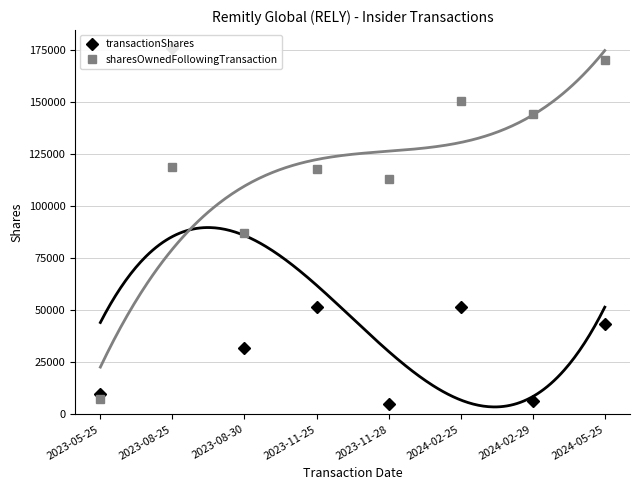

Reading left to right, what are all the values shown in this chart?

transactionShares: 9801	175914	31622	51328	4973	51330	6164	43286
sharesOwnedFollowingTransaction: 7463	118759	87137	117890	112917	150493	144329	170330